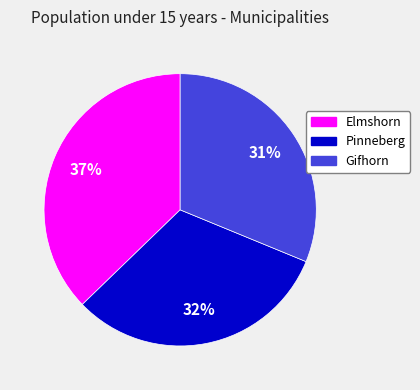

To the nearest percent, what is the combined percentage of Pinneberg and Elmshorn?

69%